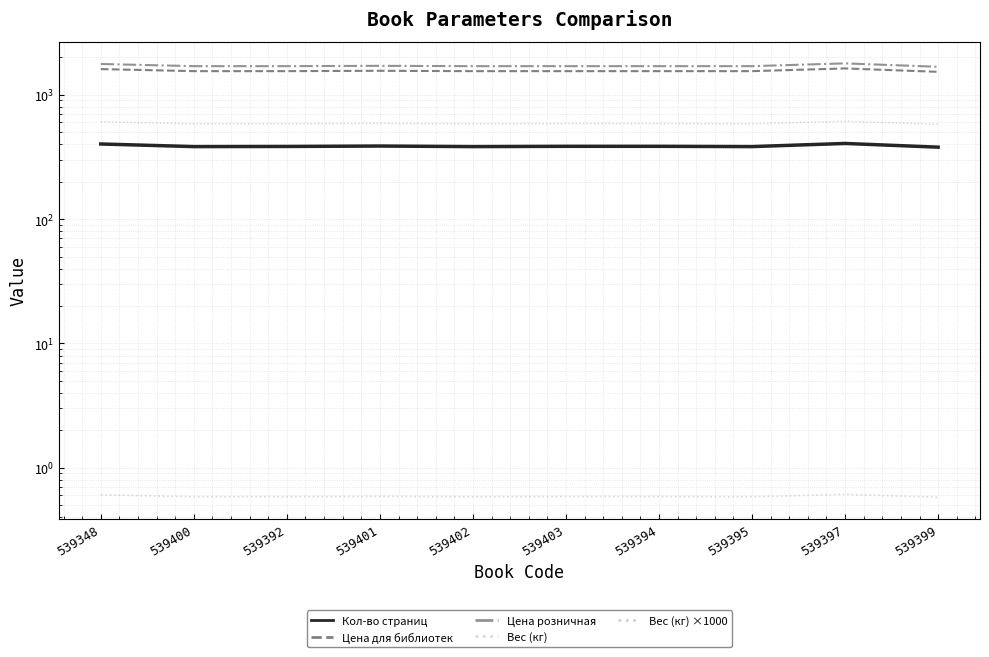

Which label corresponds to the smallest value in the chart?

539399